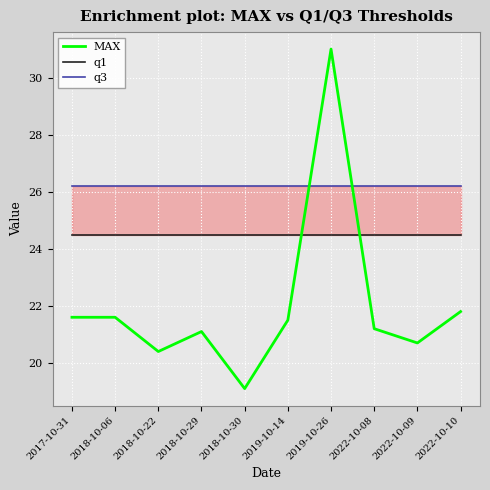

True or false: q3 has more than 2 points higher than both neighbors.

False